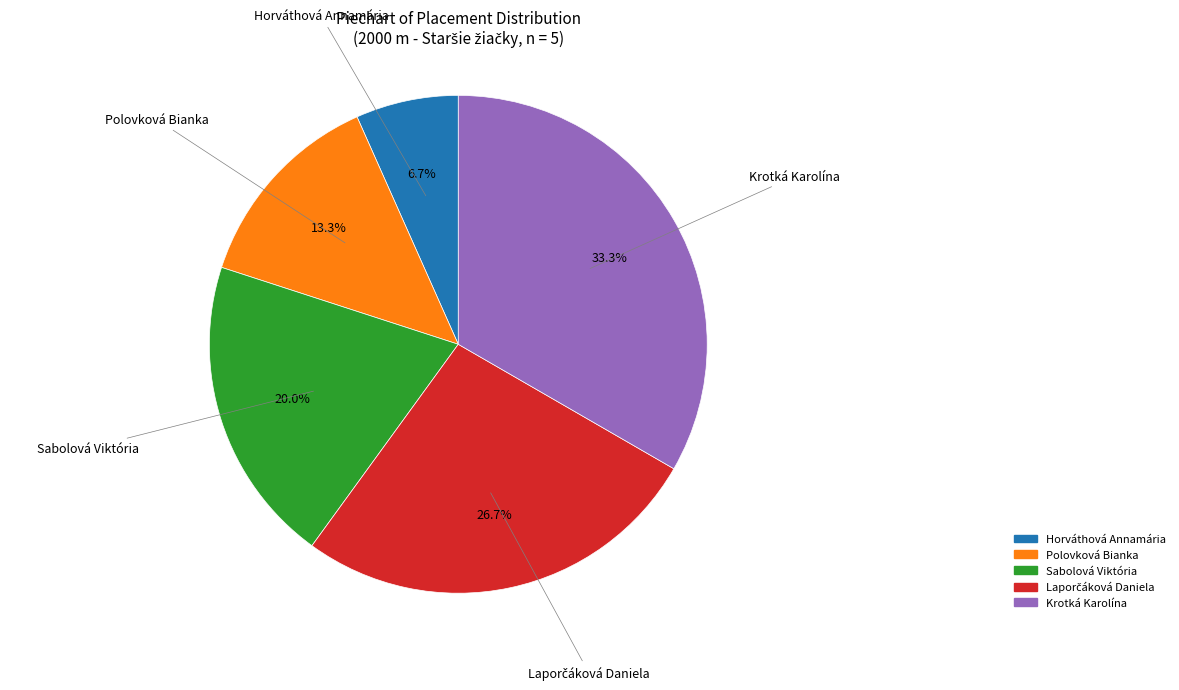

Does any single category account for the majority?

No